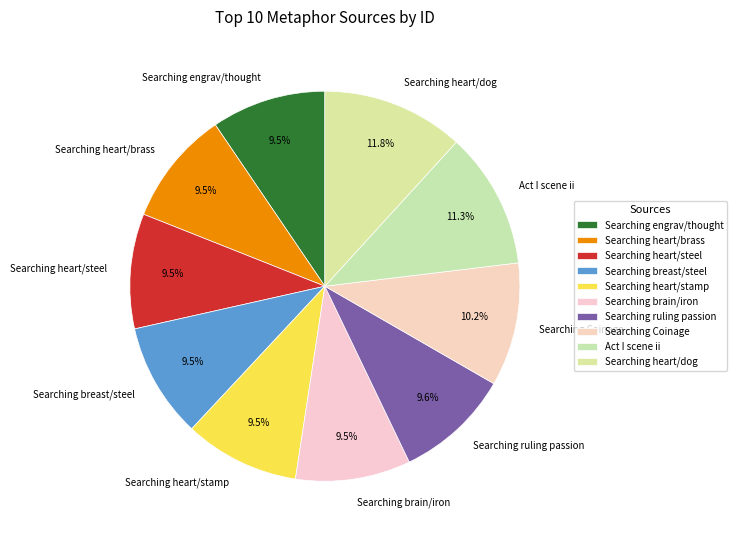

Combined, do Act I scene ii and Searching heart/dog account for over 50%?

No